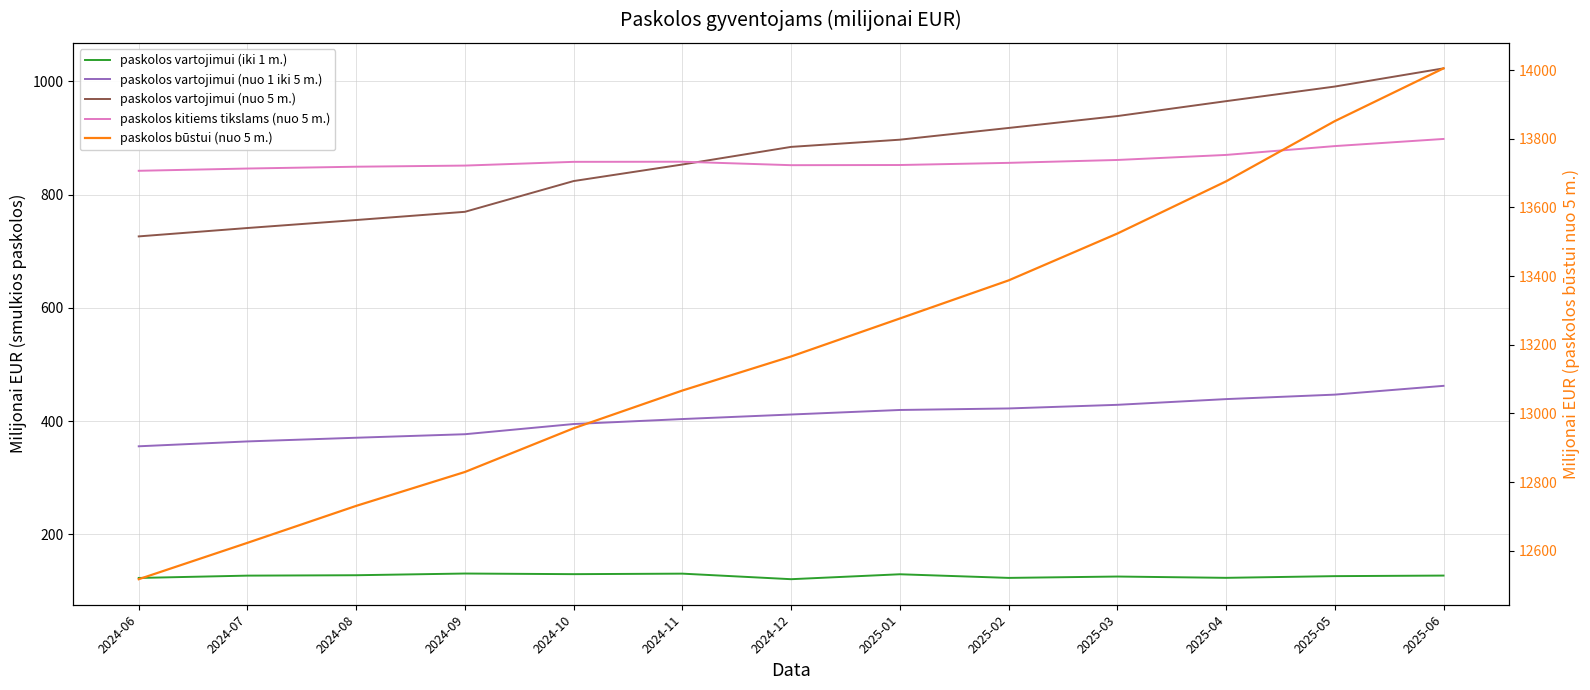

At which label does paskolos kitiems tikslams (nuo 5 m.) first exceed 855?

2024-10